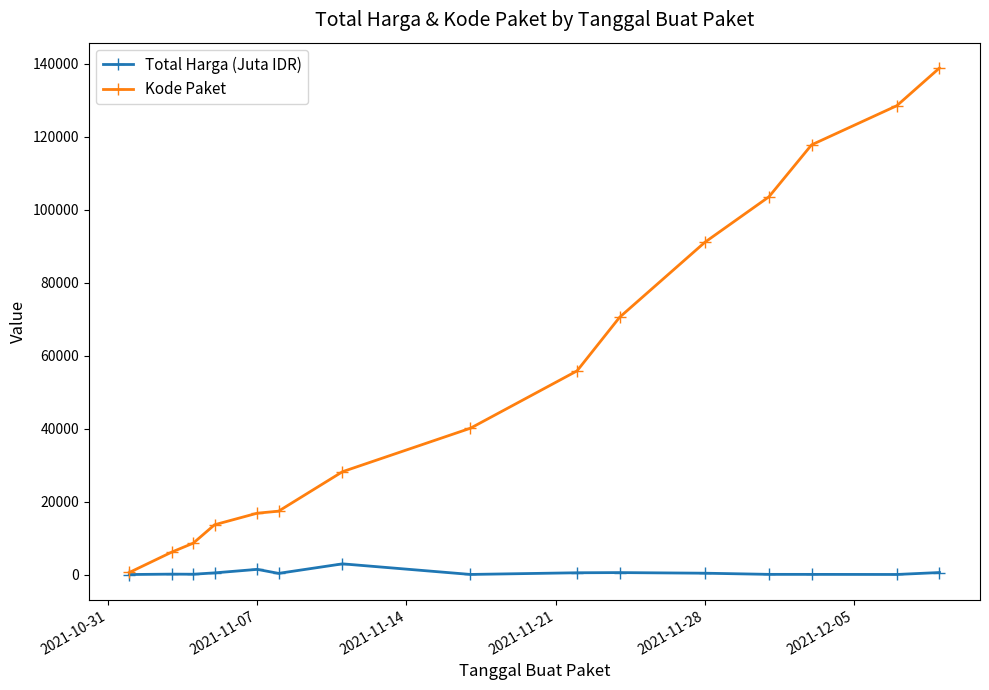

At how many categories does at least one series exceed 98312?

4